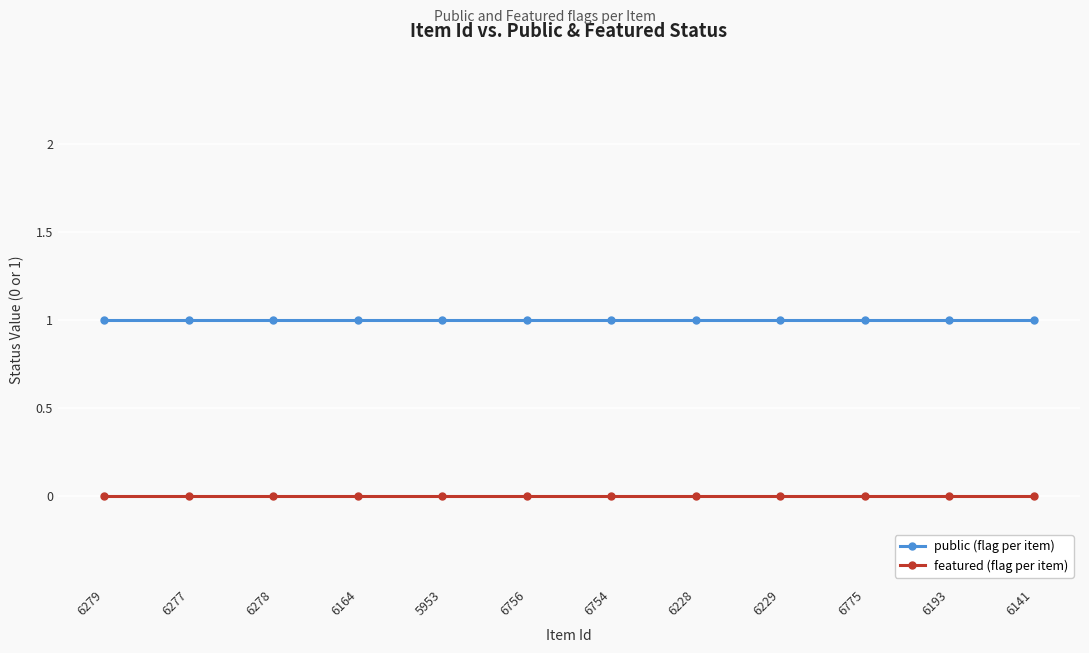

What is the label of the 5th point from the left?

5953